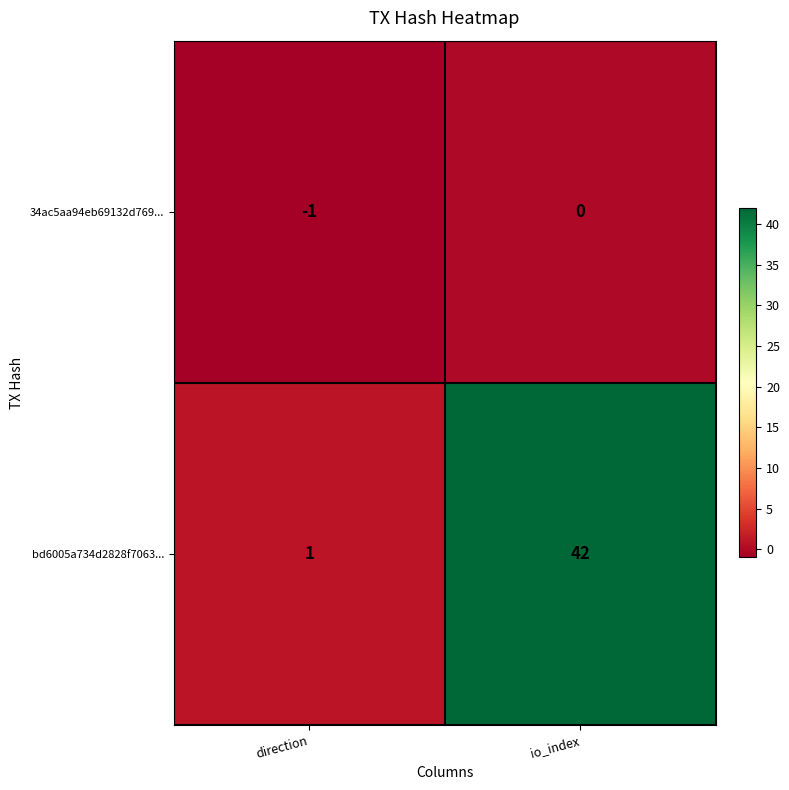

Reading left to right, extract all data points from this chart.

34ac5aa94eb69132d769...: -1	0
bd6005a734d2828f7063...: 1	42